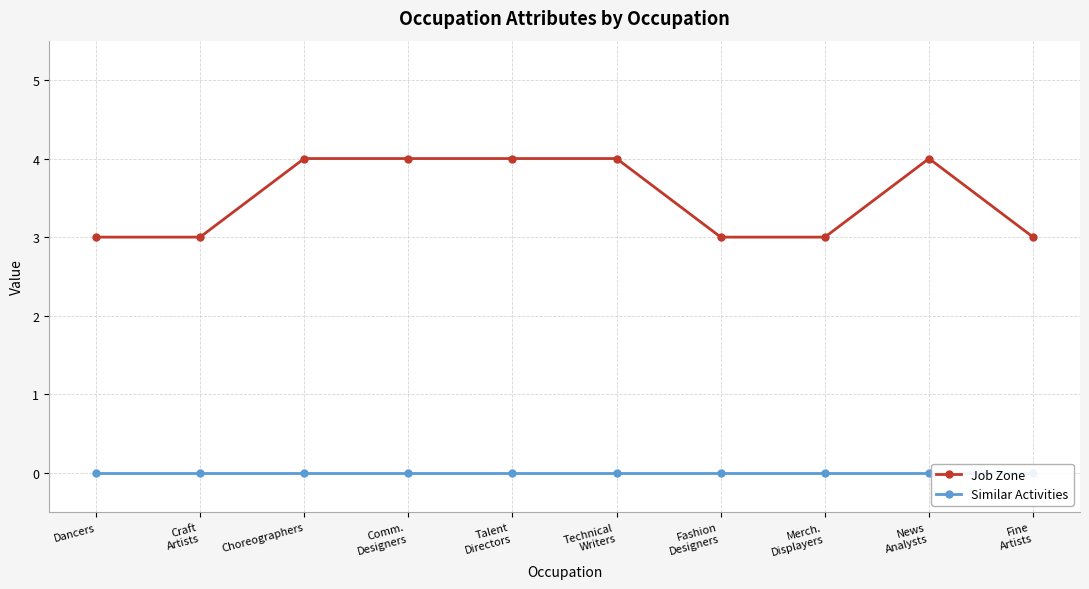

What is the label of the 6th point from the right?

Talent
Directors